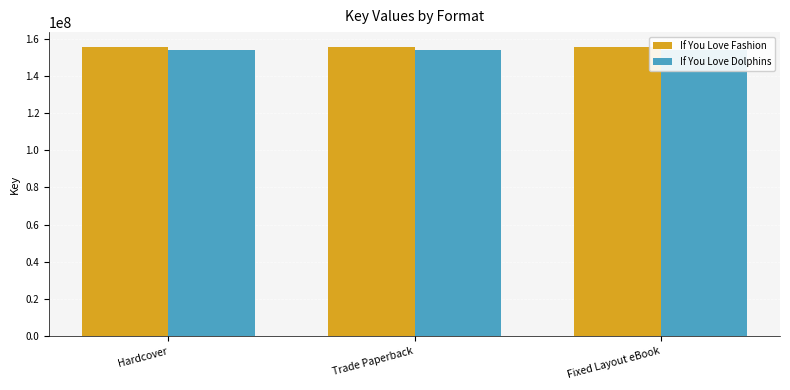

Rank the series by their maximum value, from highest to lowest.

If You Love Fashion, If You Love Dolphins